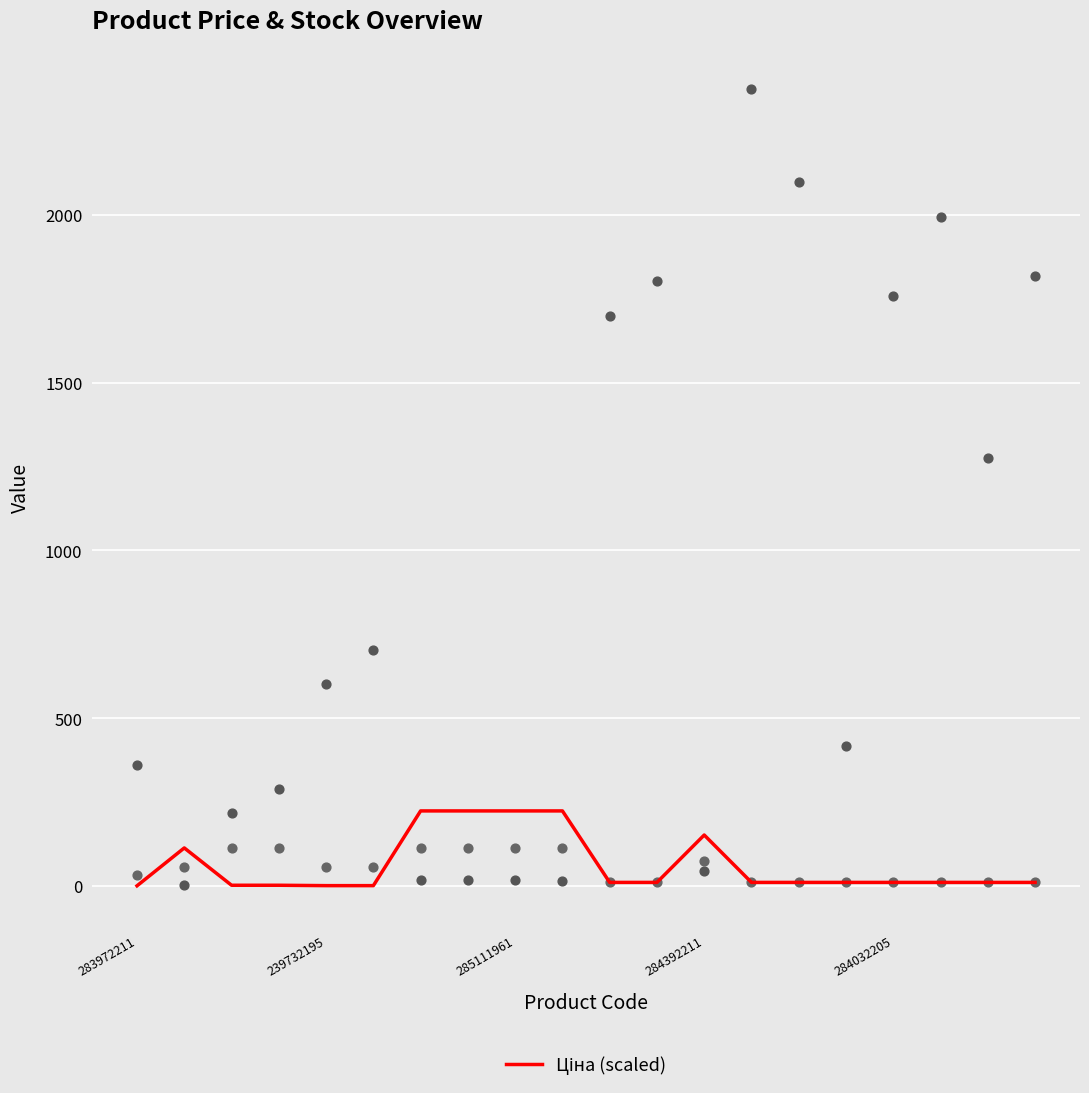

Approximately how many times larger is the value at 19 compared to 16?

1.0